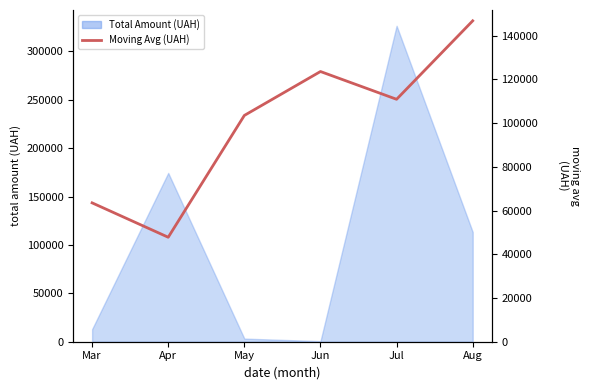

List the labels in order of value, smallest first.

Apr, Mar, May, Jul, Jun, Aug